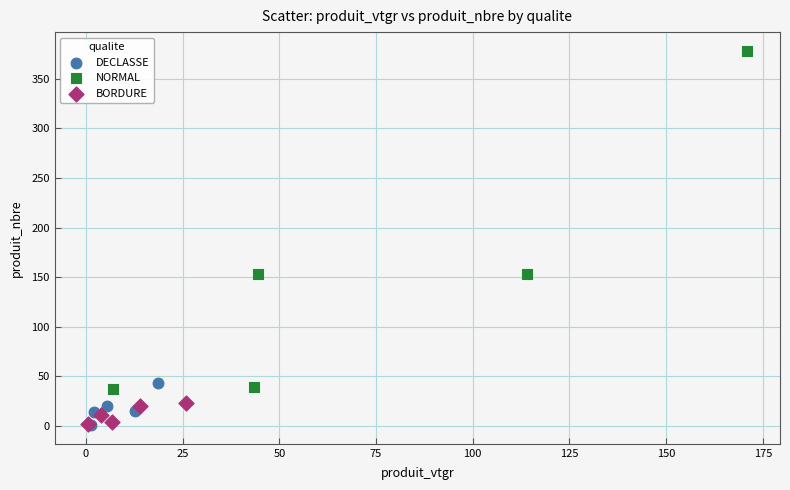

Which series has the widest spread of Y values?

NORMAL